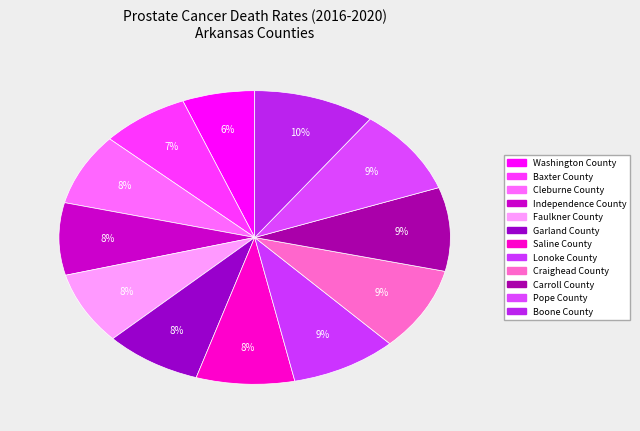

Rank the categories by value from lowest to highest.

Washington County, Baxter County, Cleburne County, Independence County, Faulkner County, Garland County, Saline County, Lonoke County, Craighead County, Carroll County, Pope County, Boone County